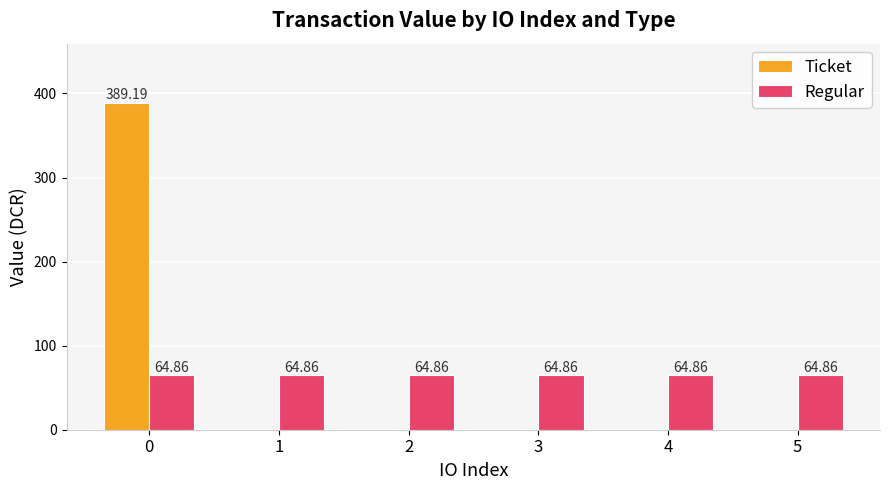

True or false: Ticket has a value of -119.8 at 1.

False